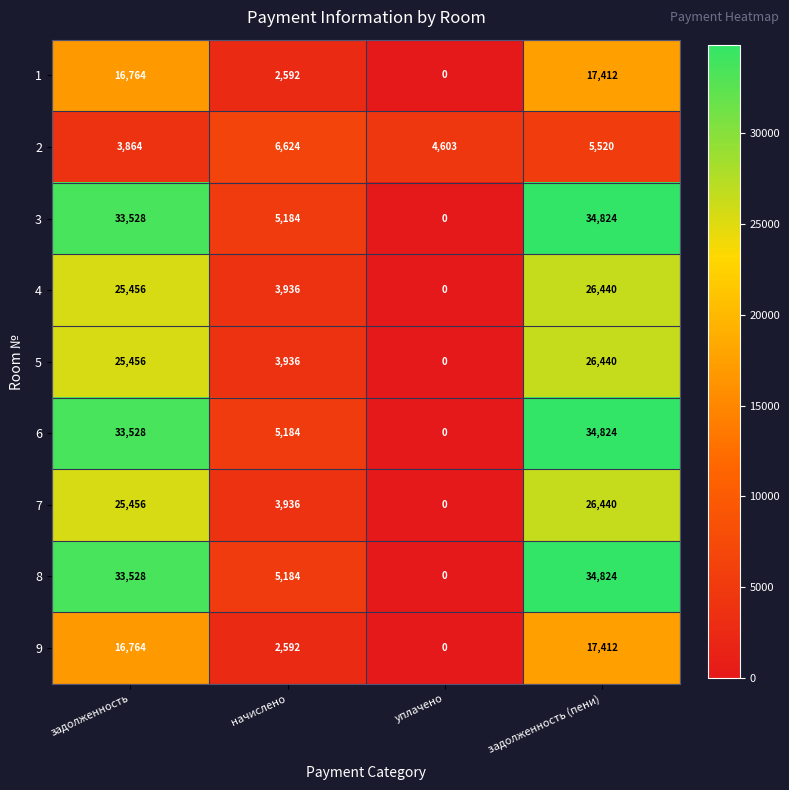

What is the difference between the 4 values at начислено and задолженность?

21520